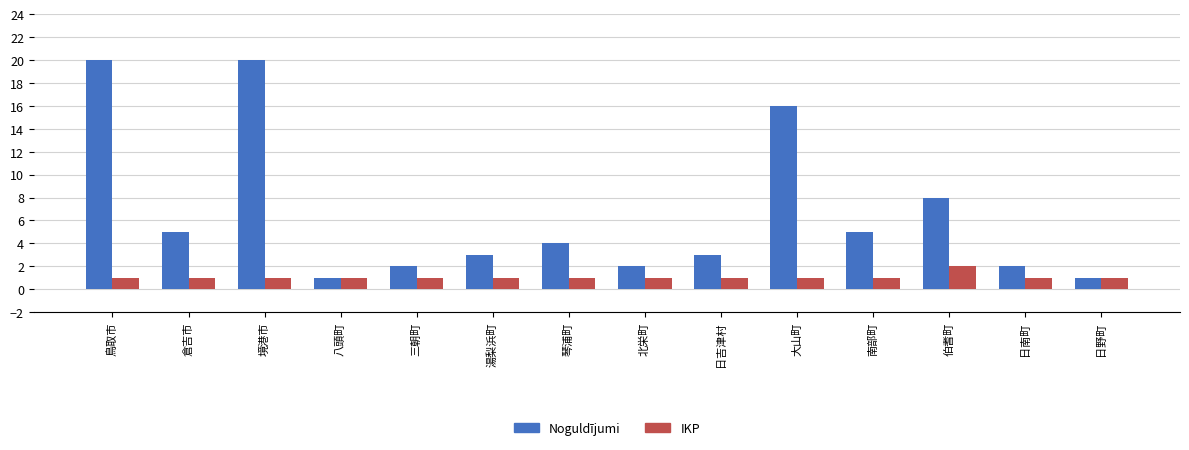

What is the total value across all series at 琴浦町?

5